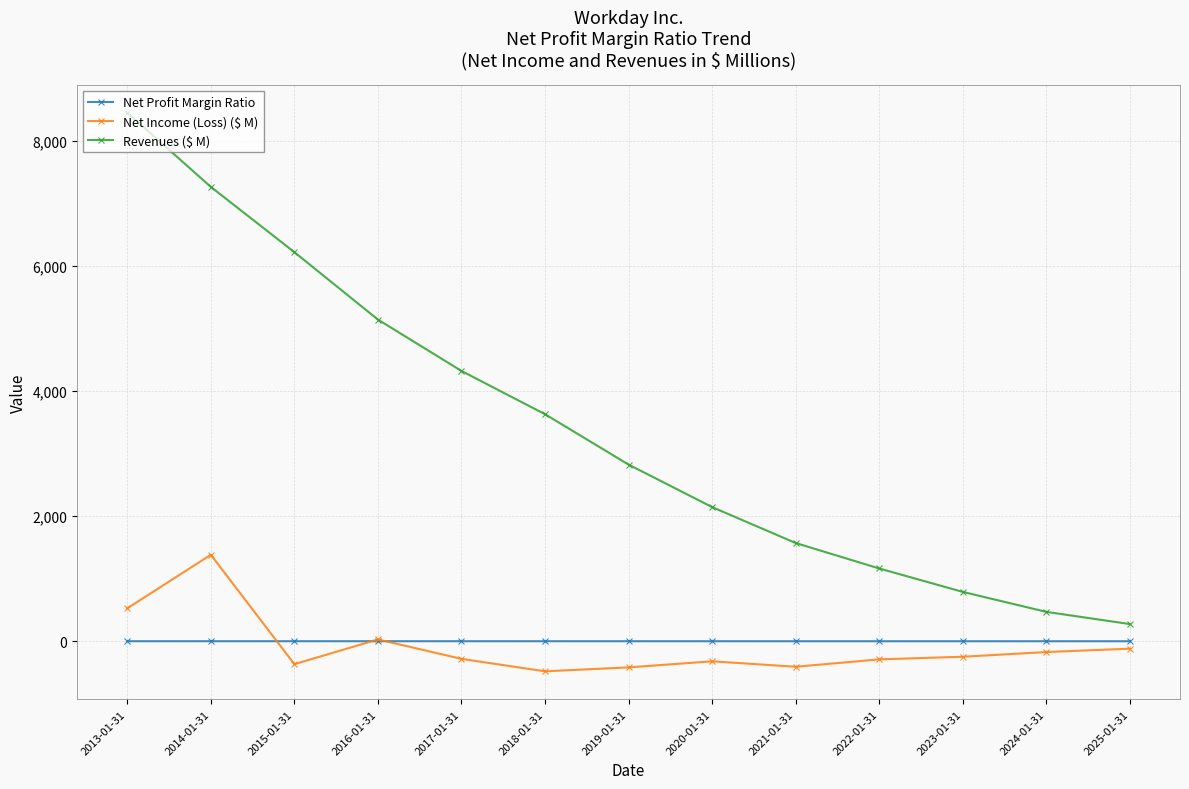

What is the minimum value shown in the chart?

-481.0